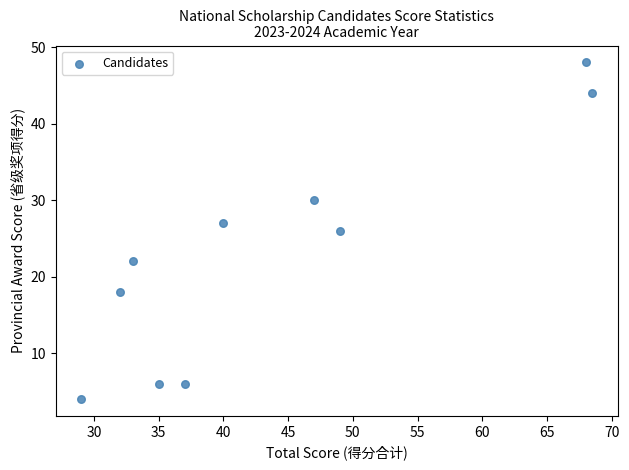

What is the average Y value?

23